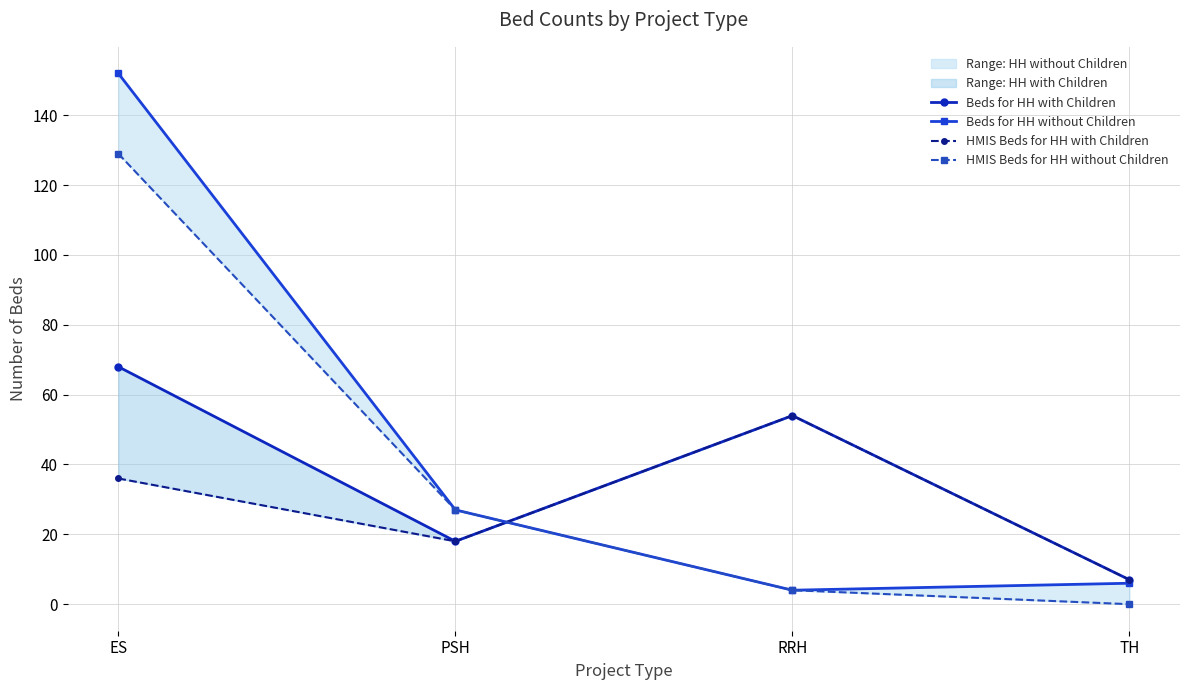

What is the label of the 1st point from the left?

ES